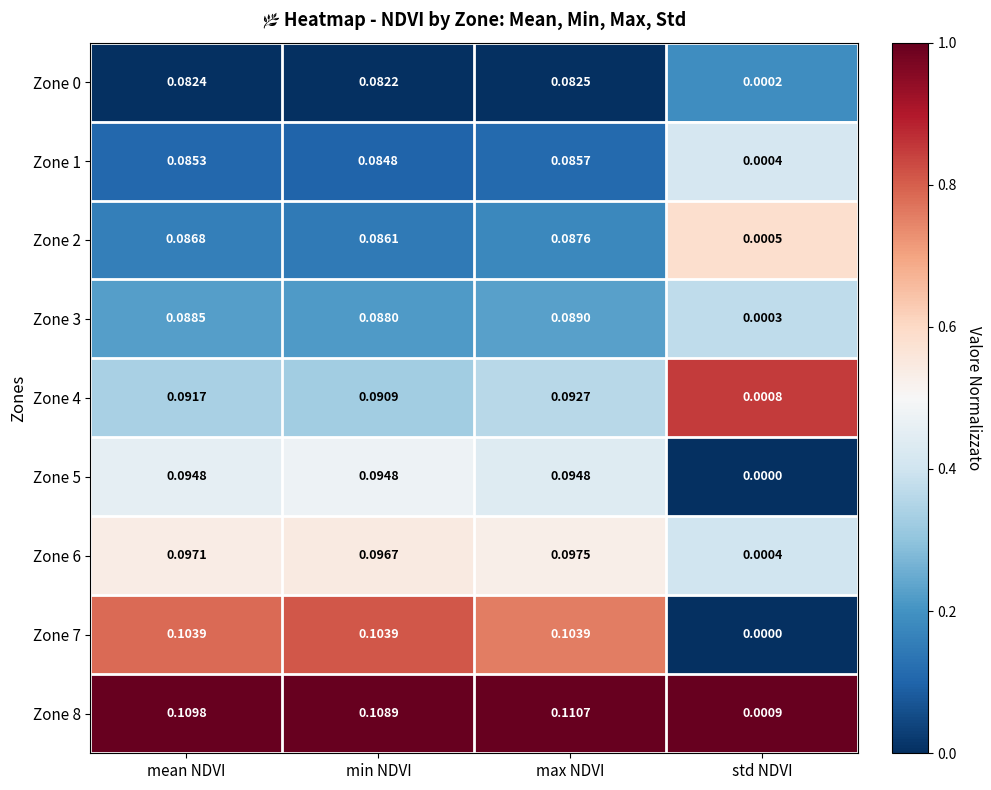

Which series has the widest spread of values?

Zone 8